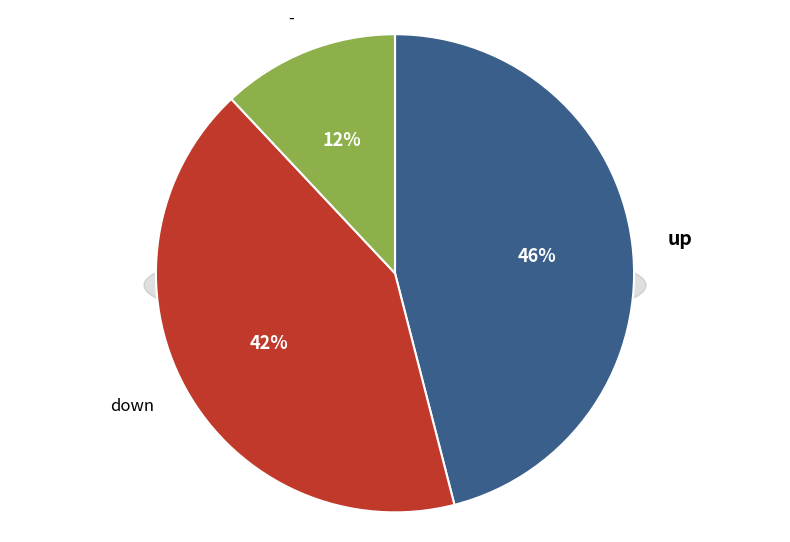

To the nearest percent, what is the difference between the largest and smallest slice percentages?

34%